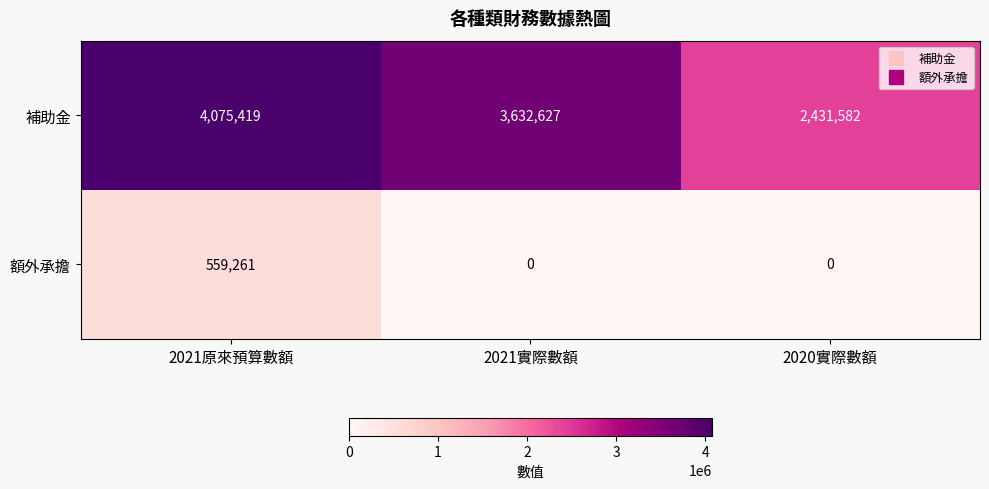

Which series changed the most between 2021原來預算數額 and 2021實際數額?

額外承擔